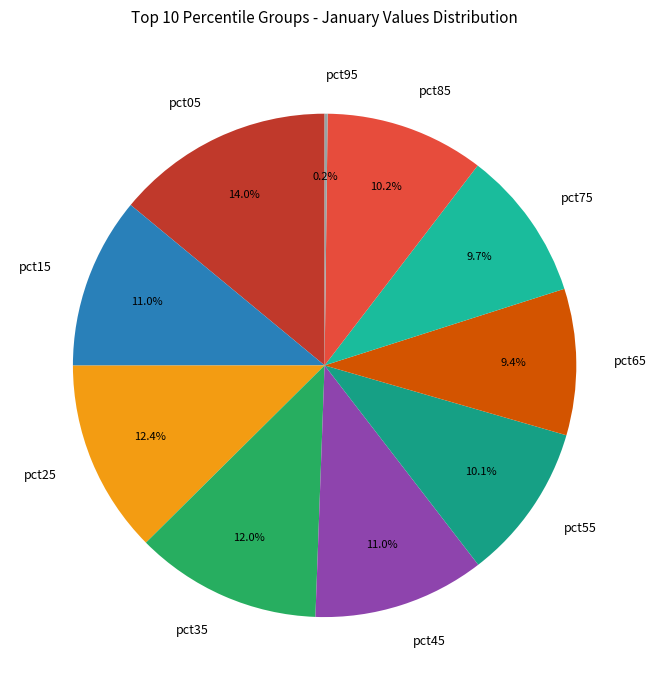

Between pct15 and pct05, which is larger?

pct05